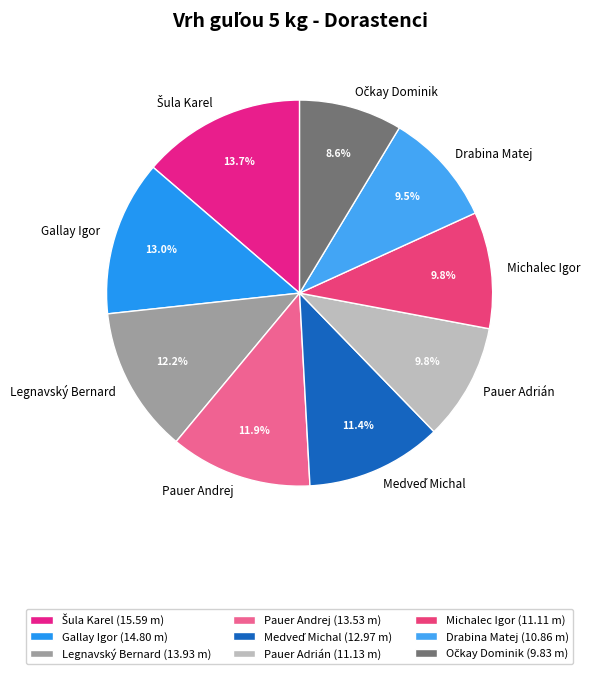

Is Michalec Igor the majority of the pie?

No